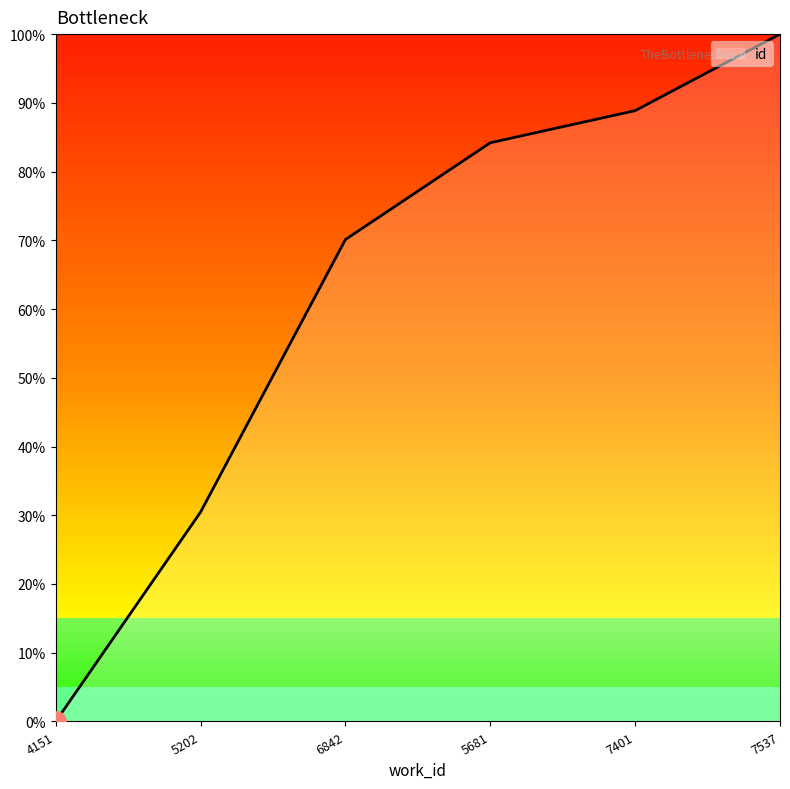

What position from the left is 5202?

2